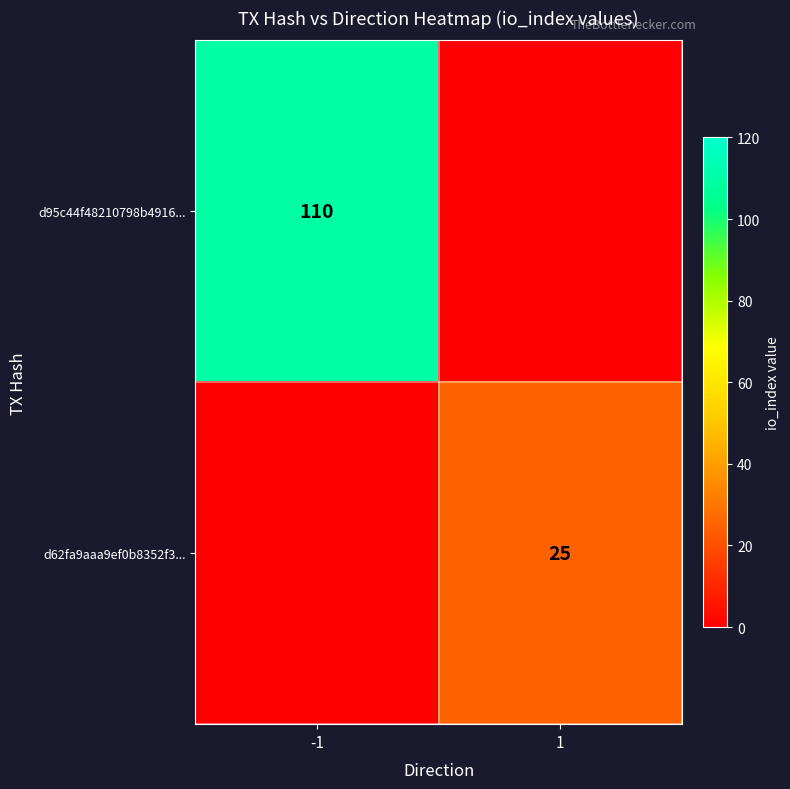

Is the value of d95c44f48210798b4916... at -1 greater than the value of d62fa9aaa9ef0b8352f3... at 1?

Yes